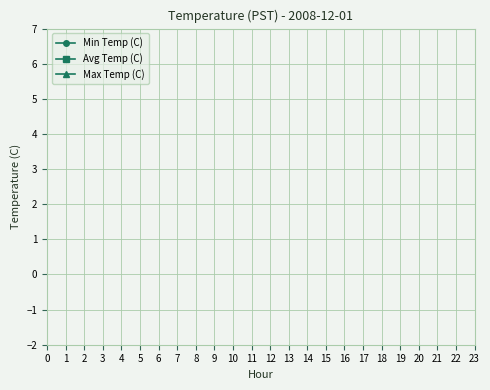

Is it true that Min Temp (C) equals 4.2 at 23?

False